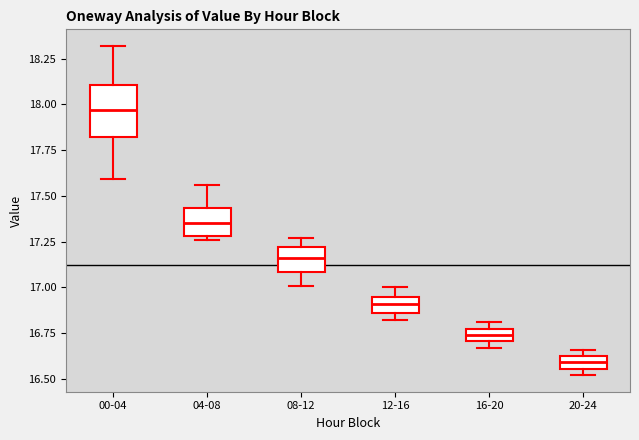

Comparing the boxes themselves (not the whiskers), which one is the tallest?

00-04